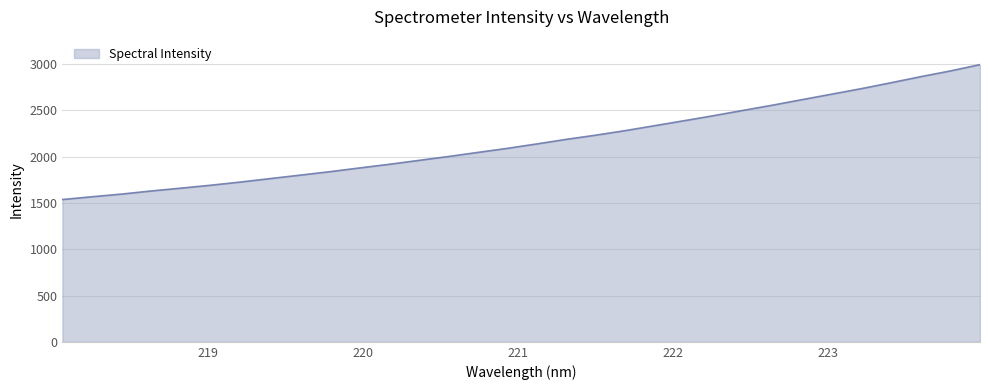

What is the smallest value displayed?

1535.7